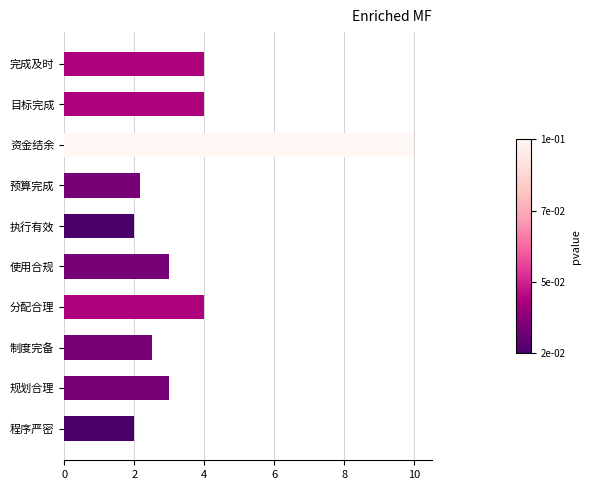

The value at 预算完成 is 2.2. True or false?

True